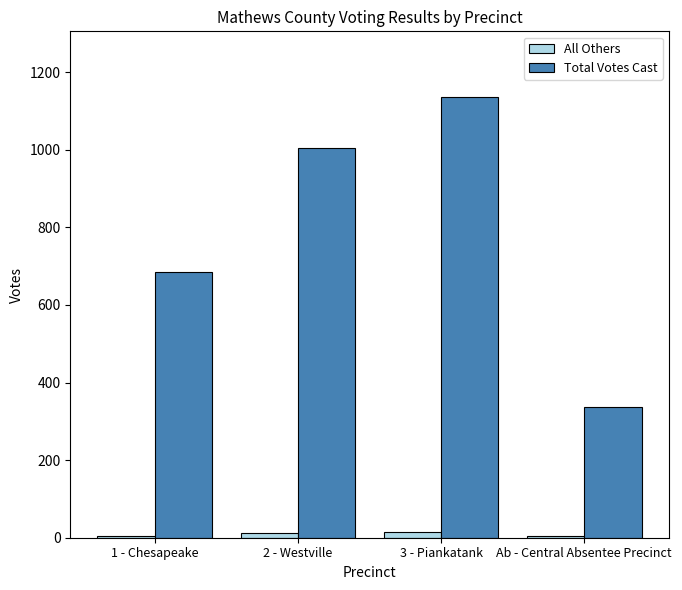

Is it true that Total Votes Cast equals 1499 at 3 - Piankatank?

False